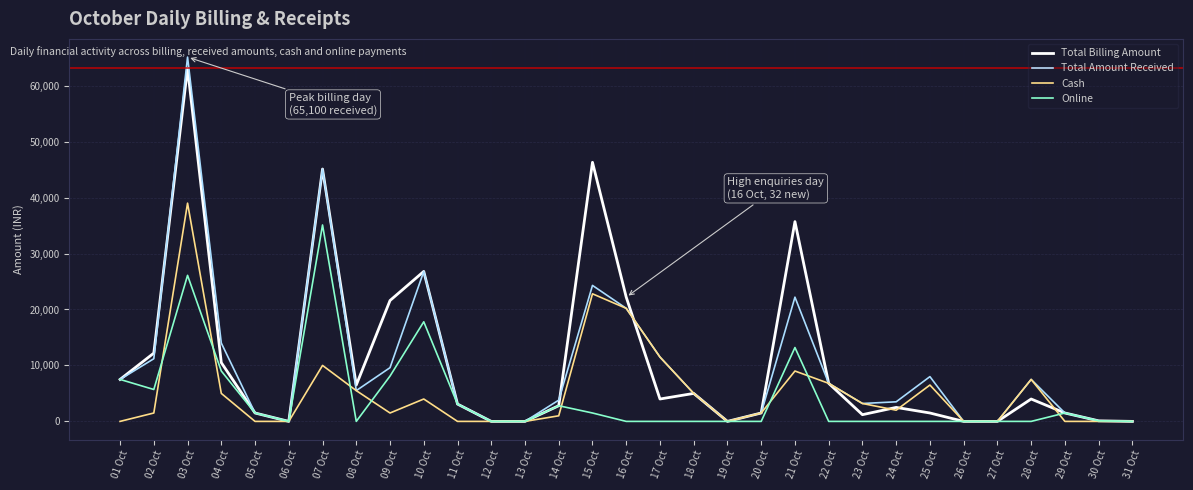

What is the average value of the Total Amount Received series?

9952